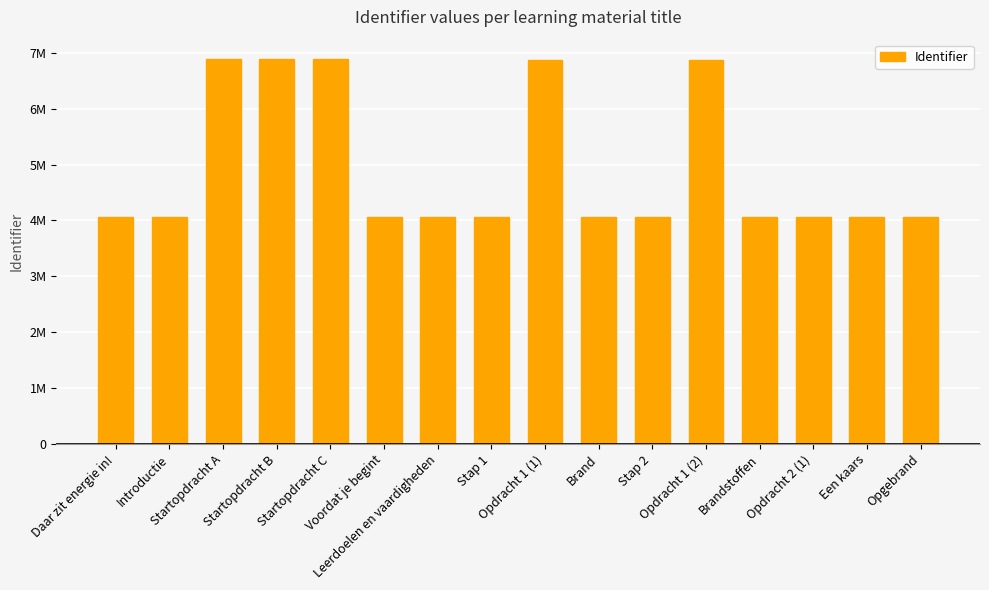

What is the difference between the values at Startopdracht C and Opdracht 2 (1)?

2835984